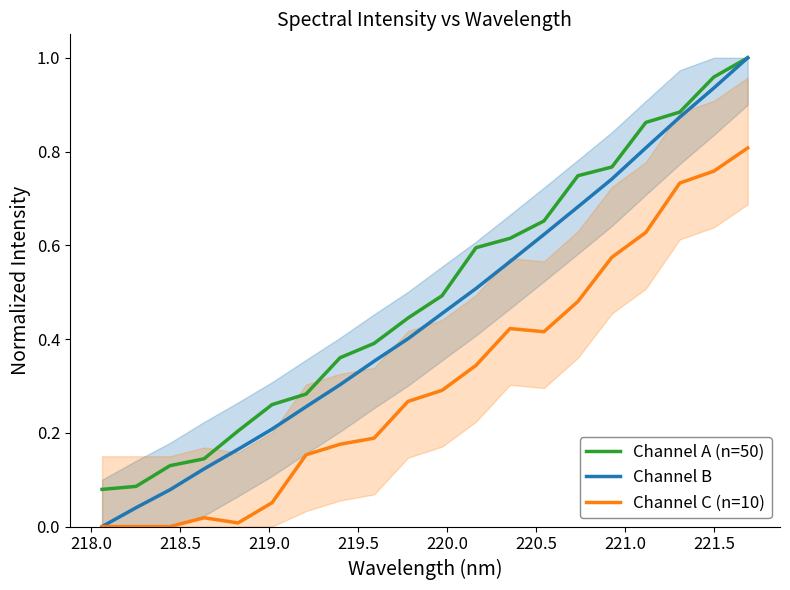

Does the chart display data point markers on the line(s)?

No